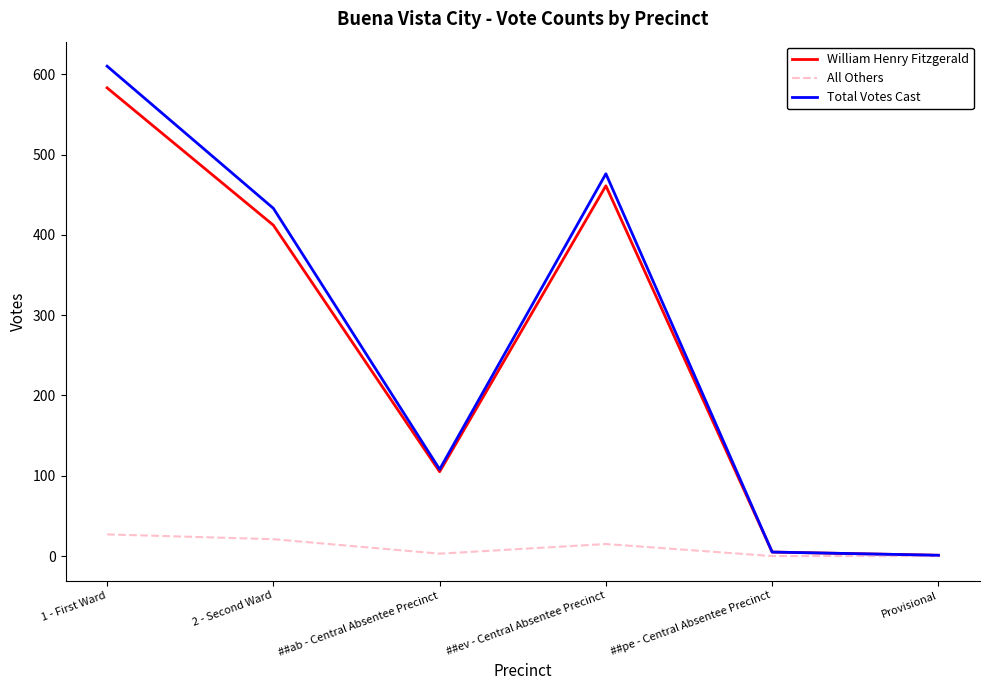

Which series has the widest spread of values?

Total Votes Cast